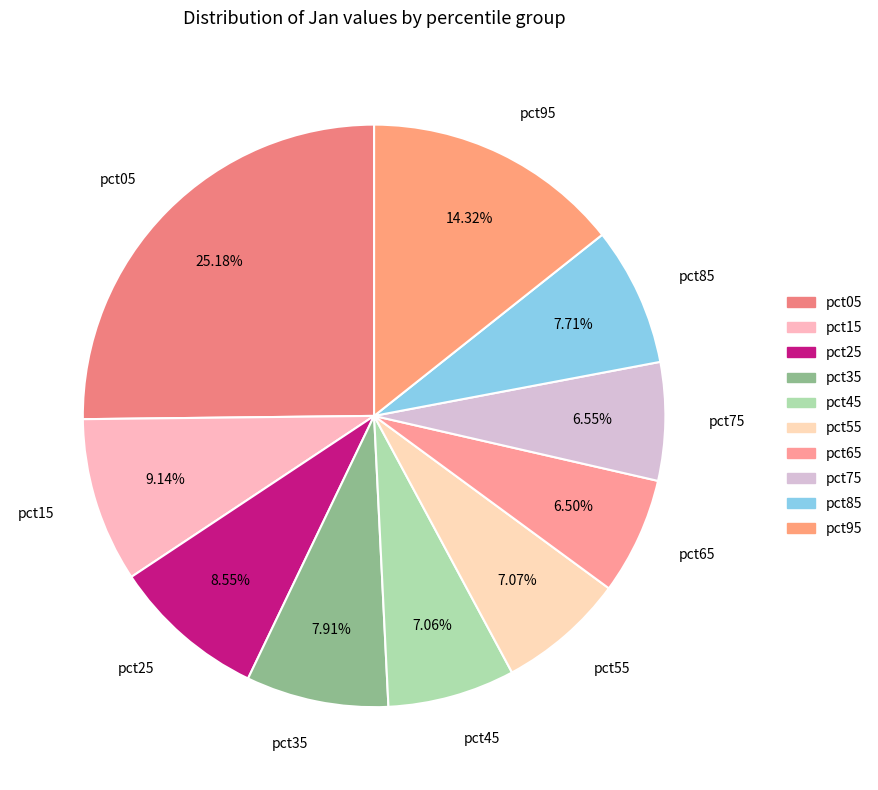

Is pct65 the majority of the pie?

No